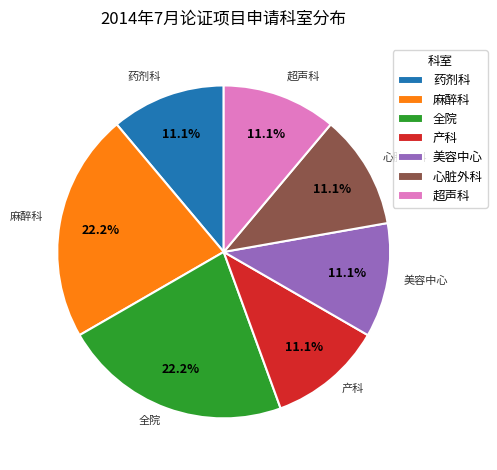

What percentage is the 全院 slice, to the nearest percent?

22%